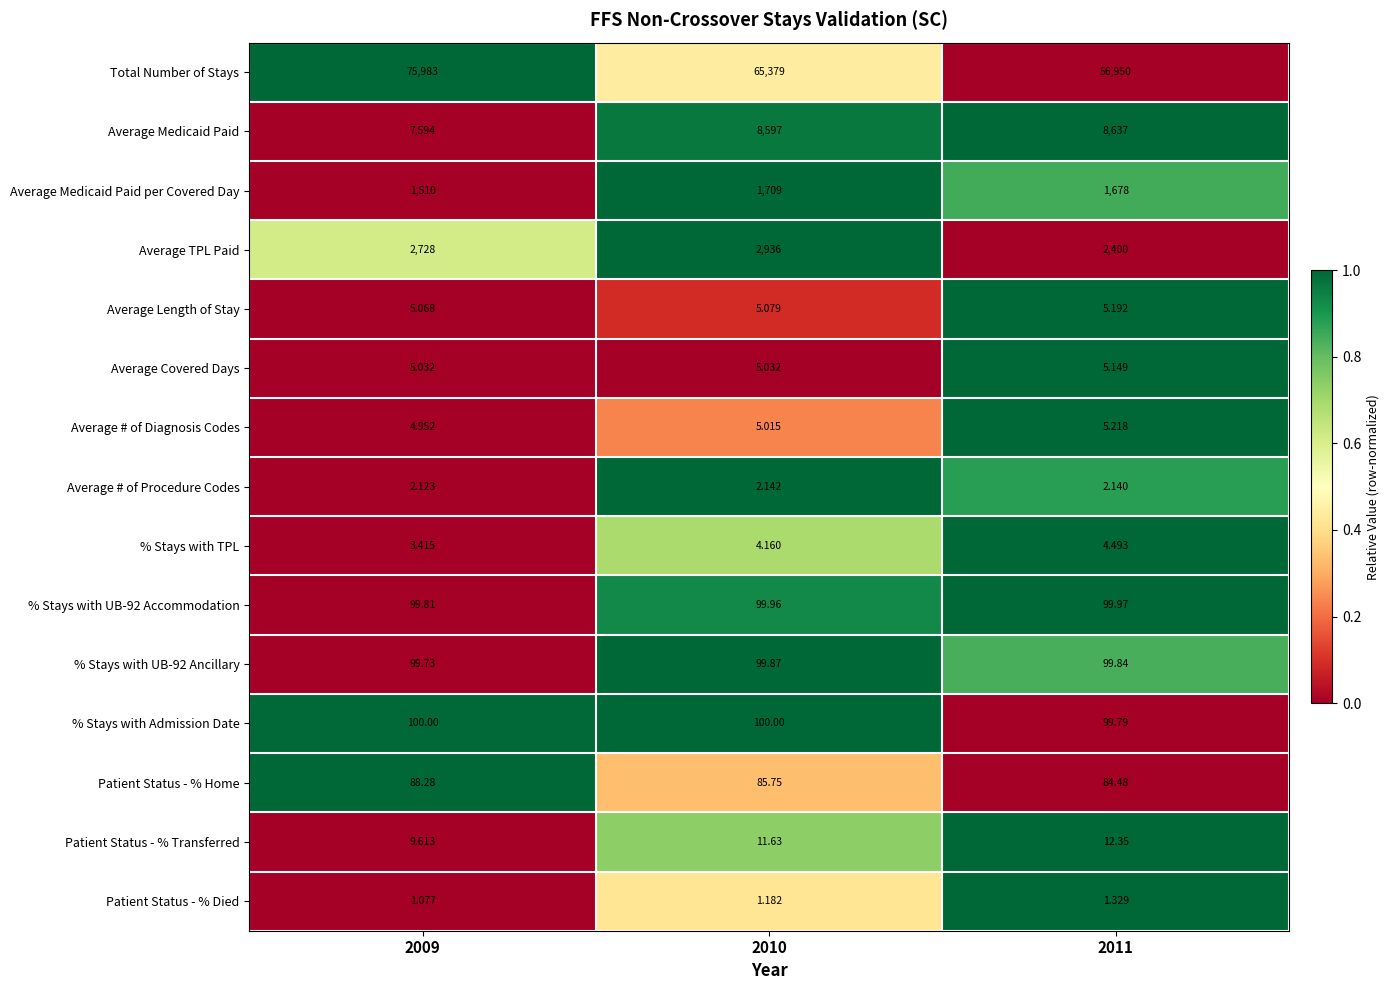

Which series has the largest range (max minus min)?

Total Number of Stays